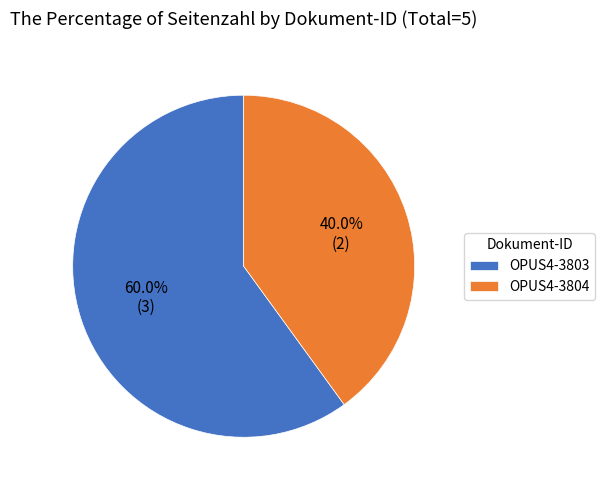

True or false: OPUS4-3804 accounts for 40% of the total.

True